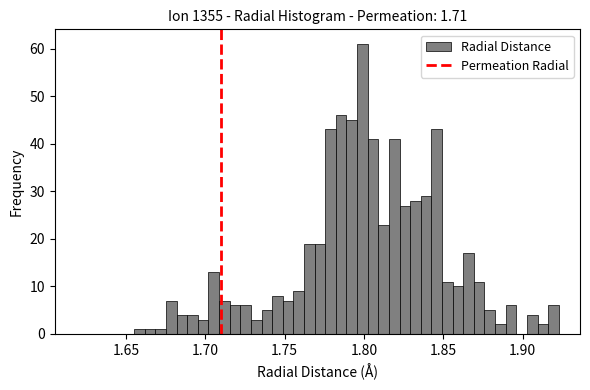

Read against the x-axis, roughly where is the centre of the tallest bar?

1.800